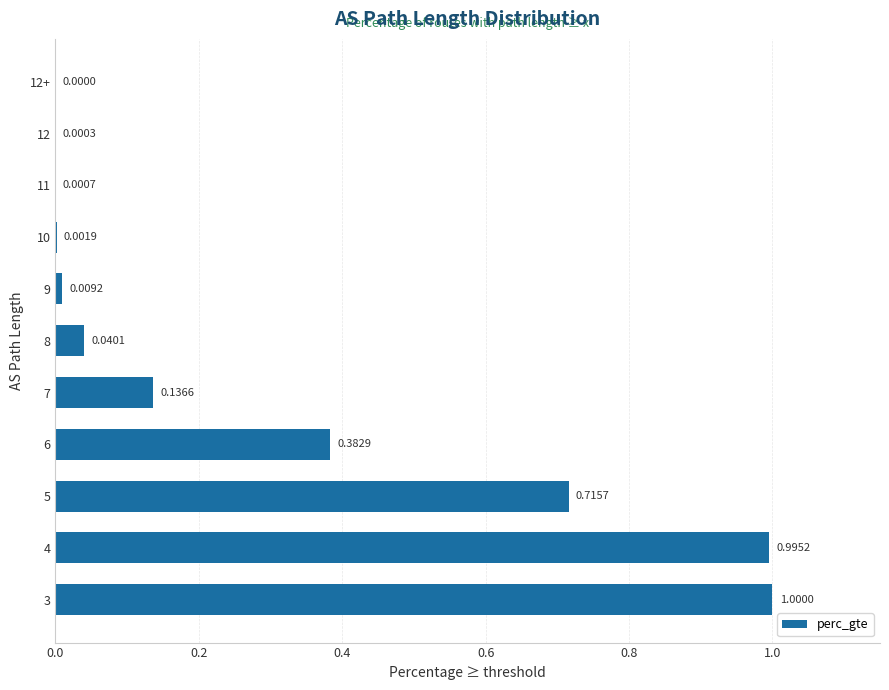

What is the change in value from 6 to 11?

-0.4